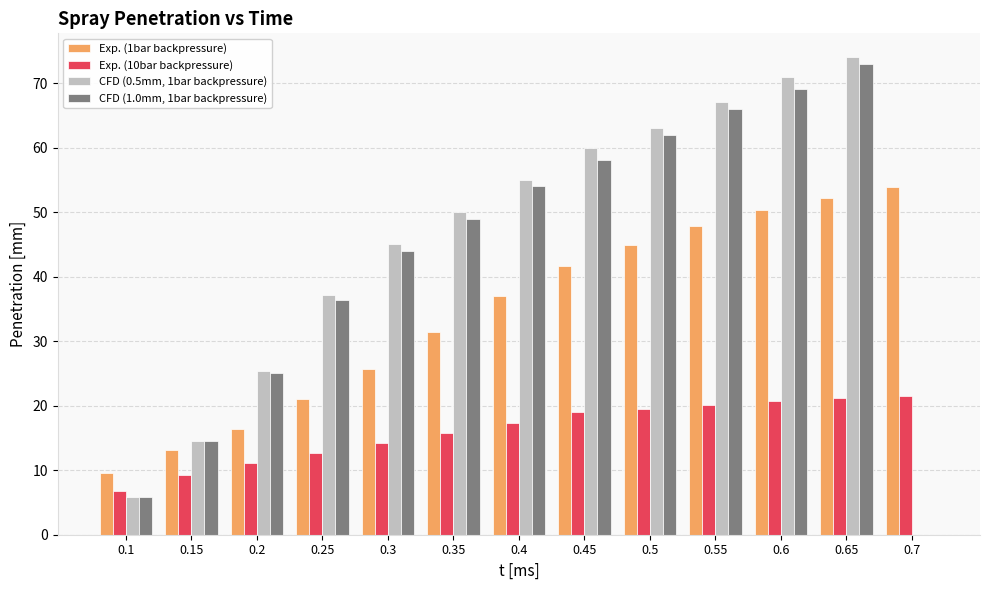

How many series are shown in this chart?

4